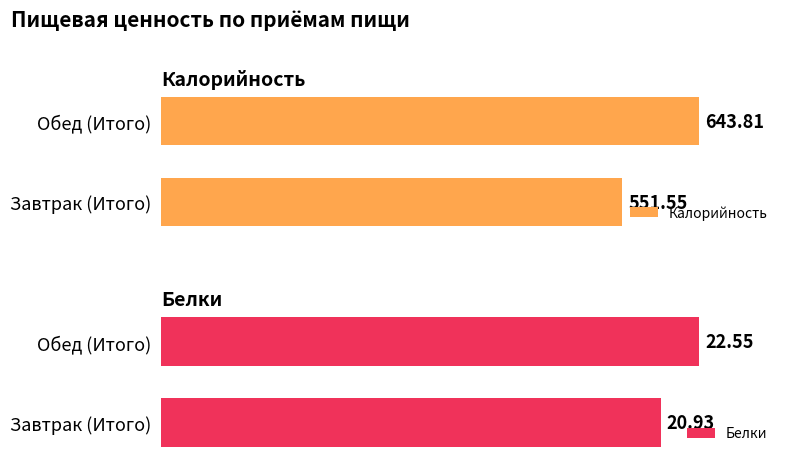

At how many categories does at least one series exceed 269?

2